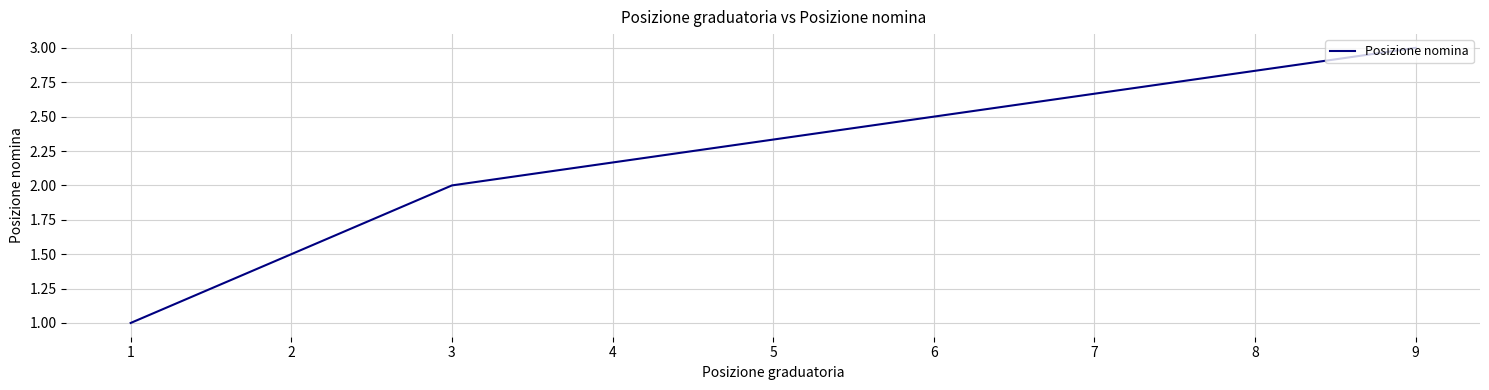

The chart shows a value of 0 at 1. True or false?

False